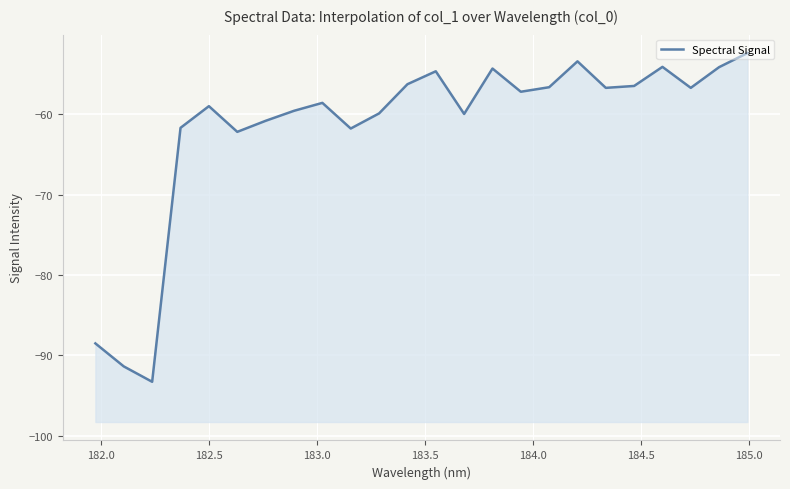

How many categories are shown in the chart?

24